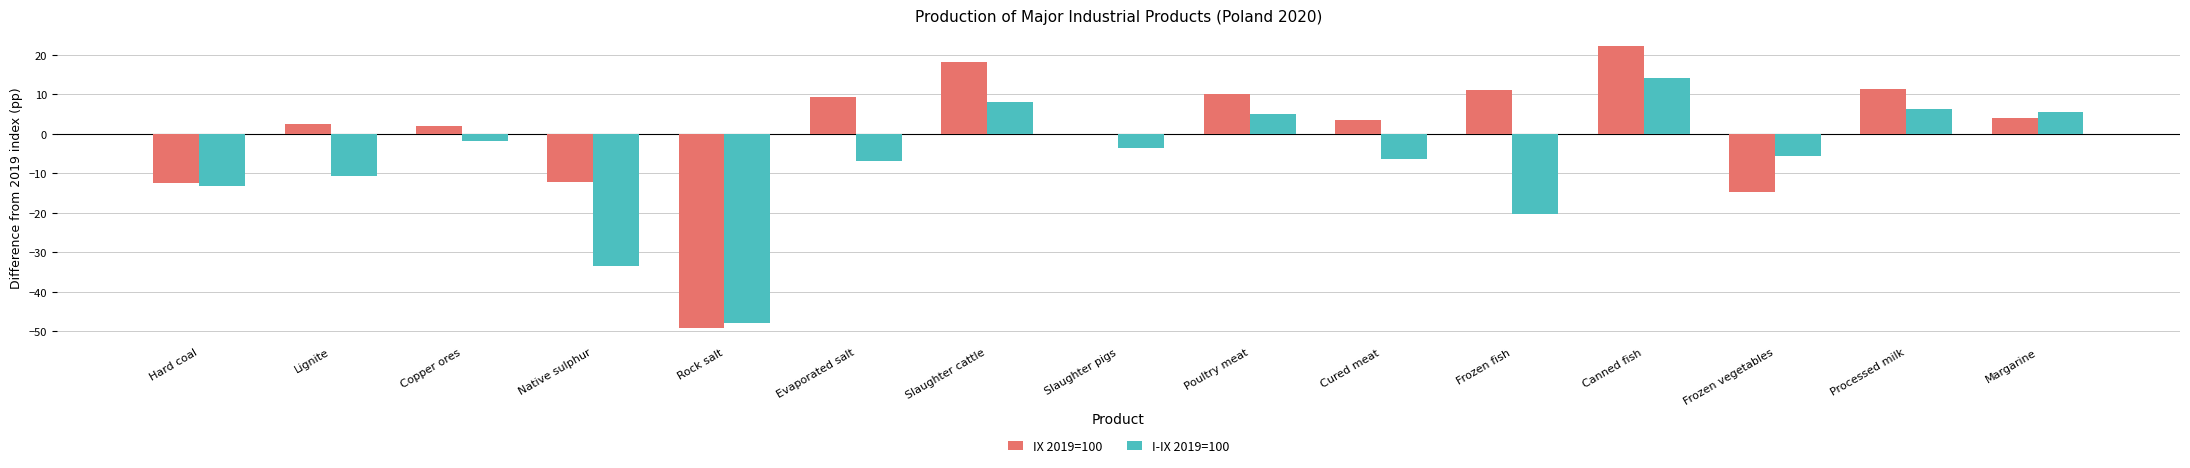

Count the number of categories in the chart.

15